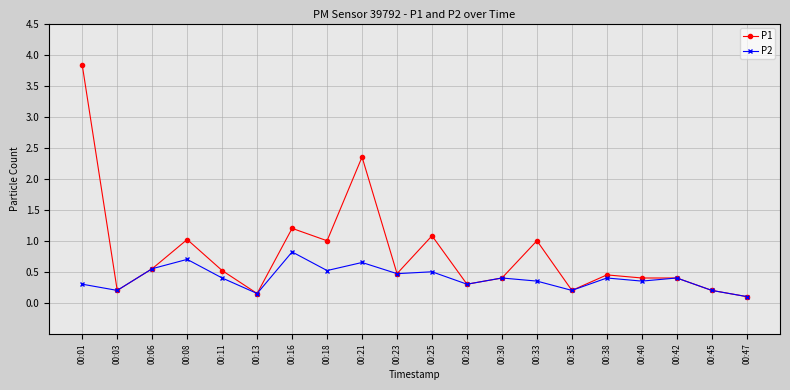

What is the total value across all series at 00:35?

0.4